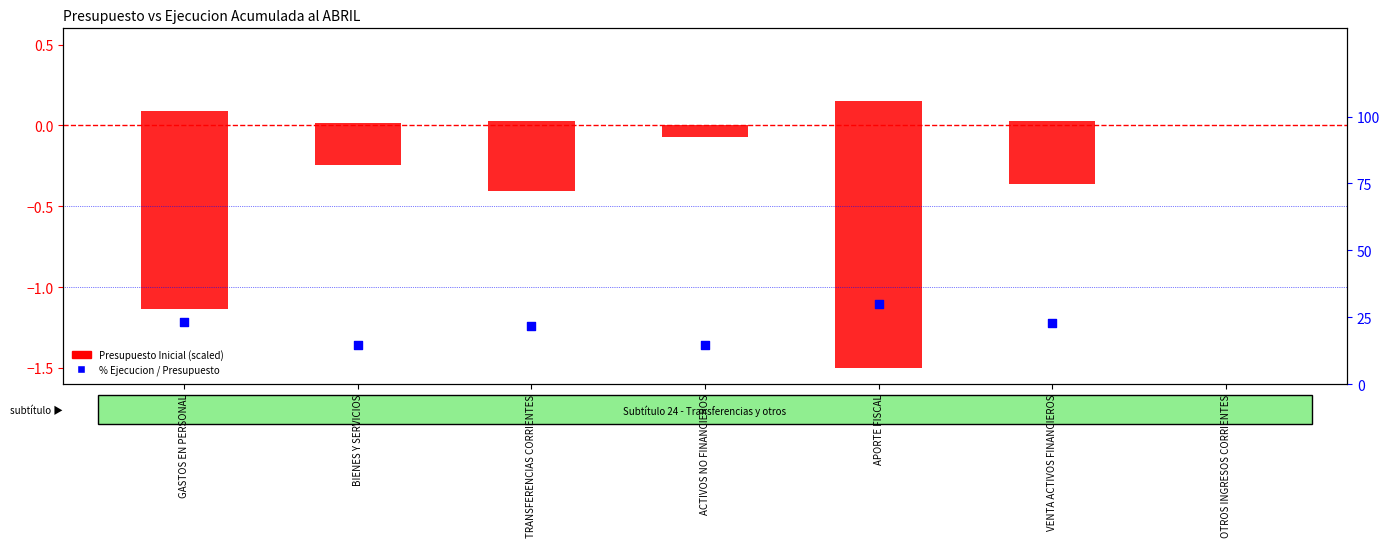

What is the total value across all series at BIENES Y SERVICIOS?

14.2